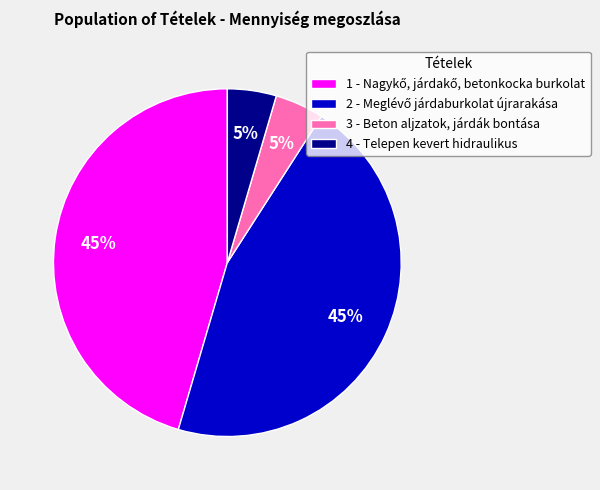

True or false: 3 - Beton aljzatok, járdák bontása accounts for 5% of the total.

True